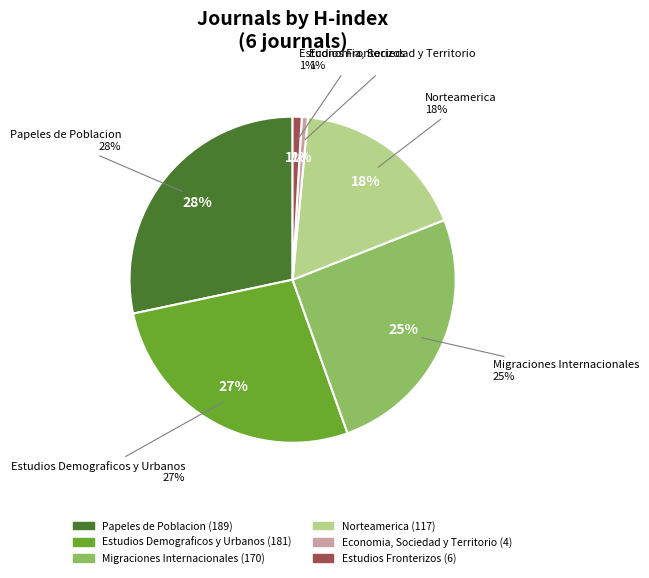

True or false: Norteamerica accounts for 18% of the total.

True